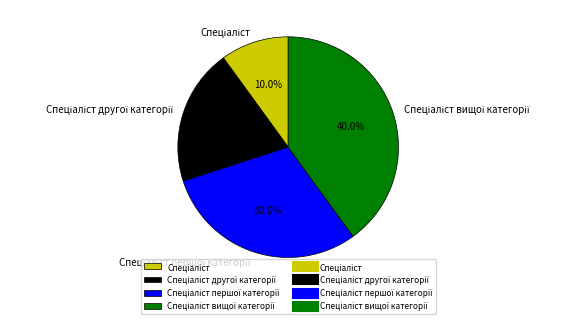

Is there a majority slice in this chart?

No